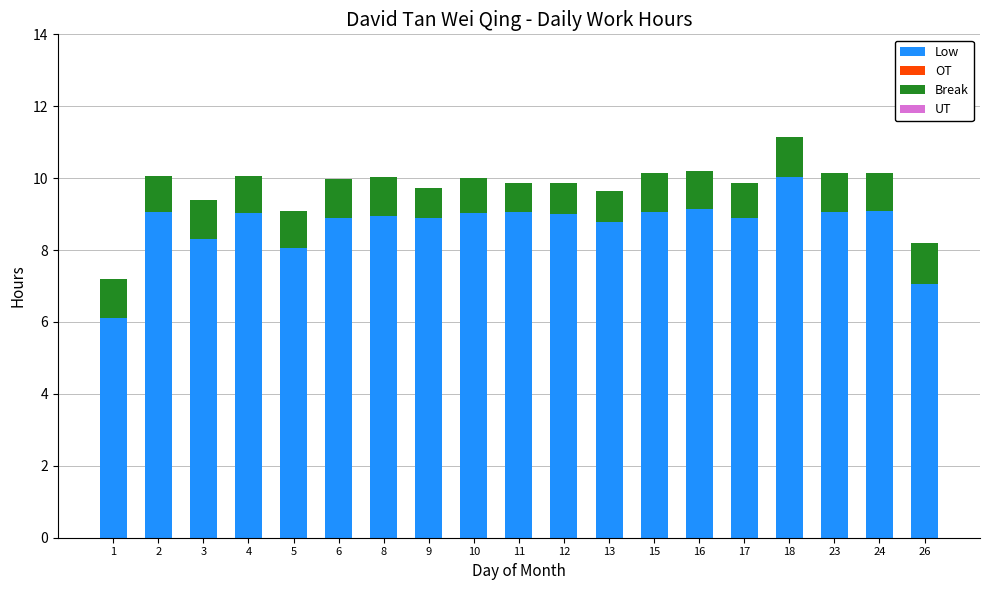

True or false: Low has a value of 8.9 at 17.

True